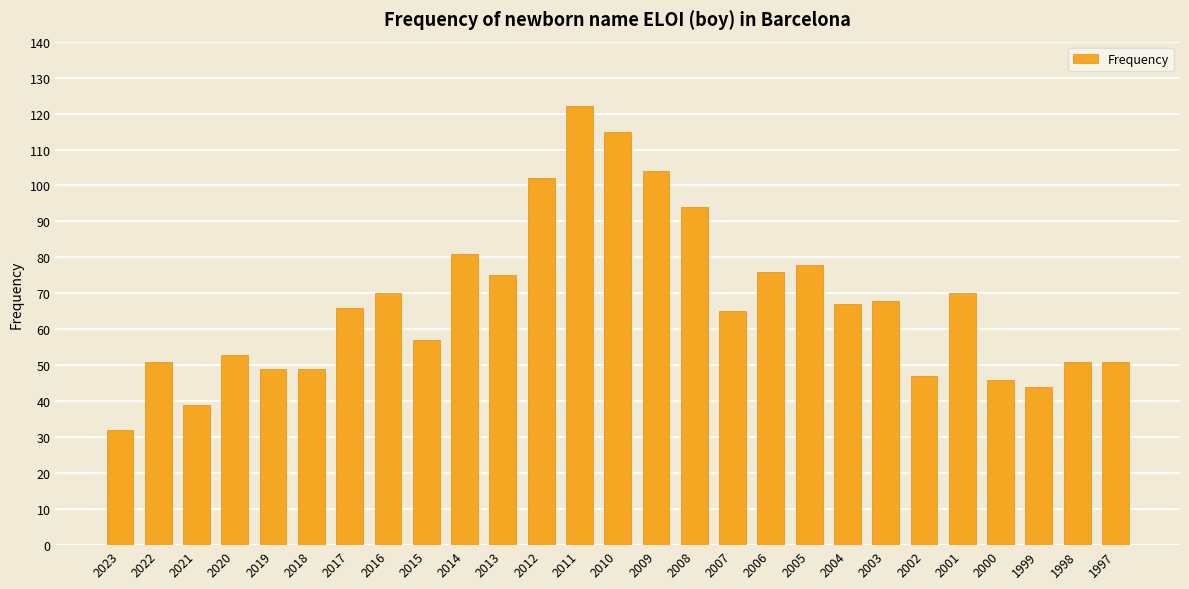

Between 2000 and 2017, which is larger?

2017